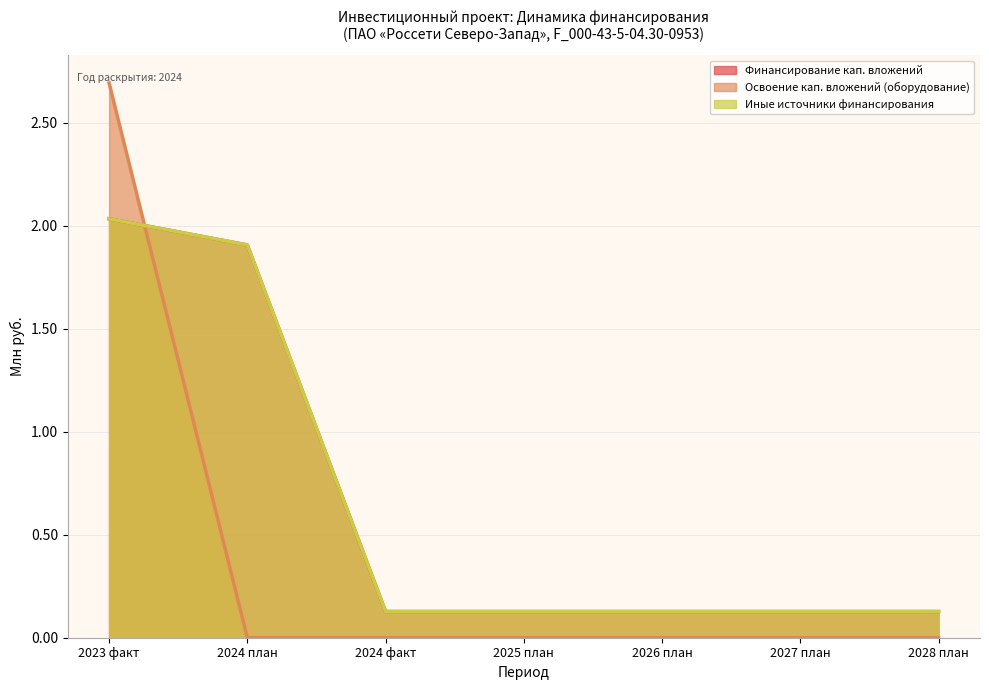

True or false: Освоение (факт 2023) and Финансирование (план 2024) cross at least once.

False